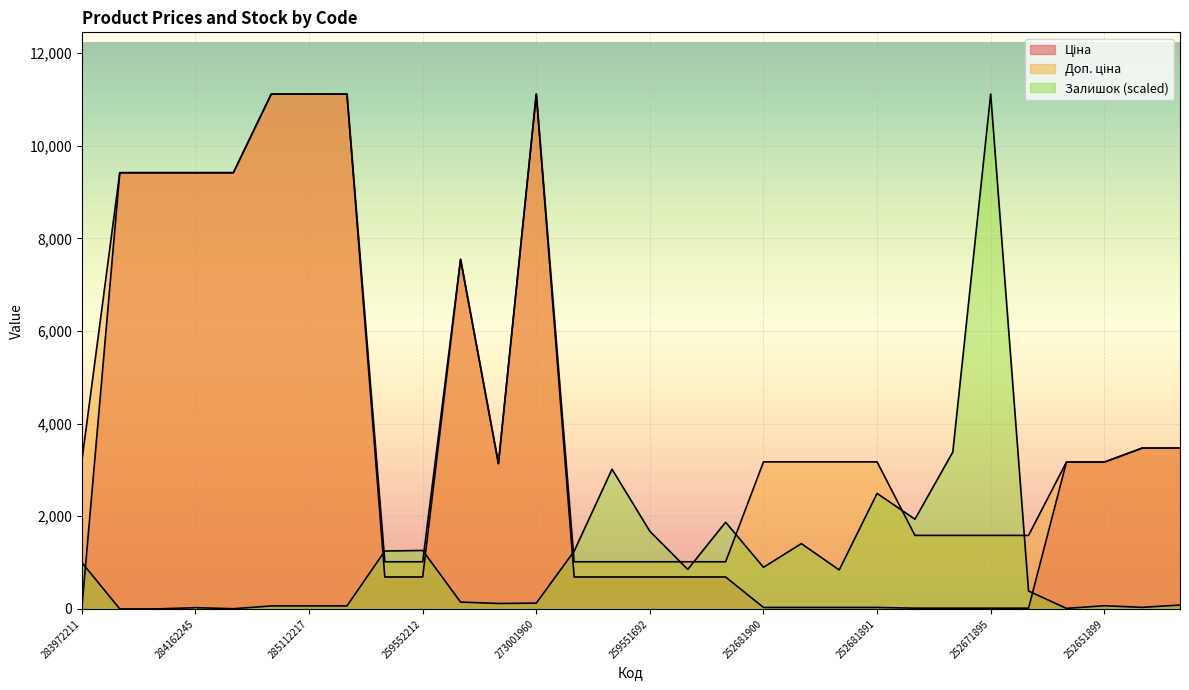

What are all the series names shown in the legend?

Ціна, Доп. ціна, Залишок